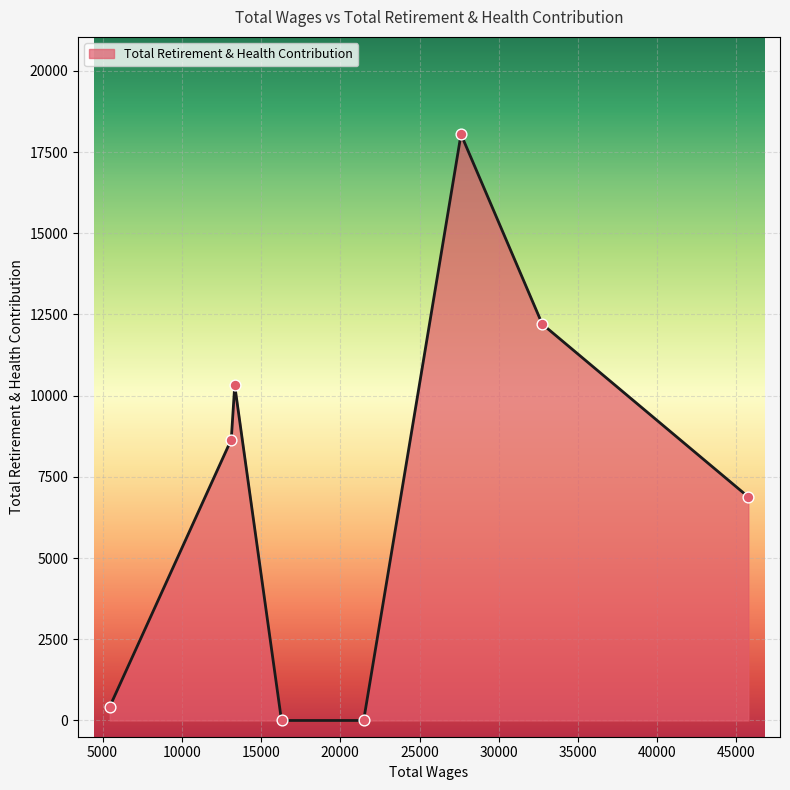

What is the greatest value displayed?

18044